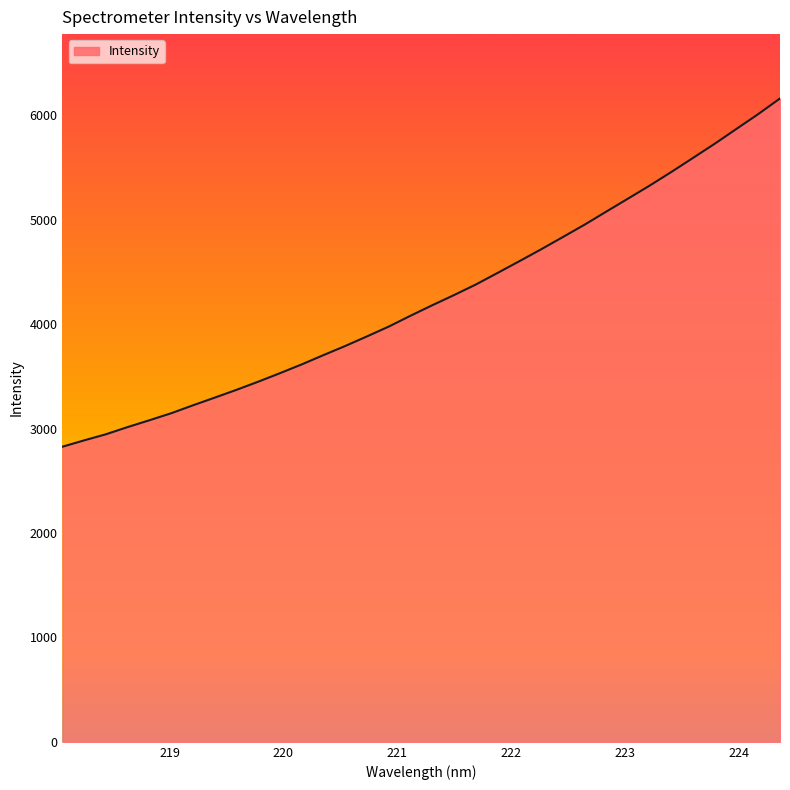

What is the minimum value shown in the chart?

2826.1